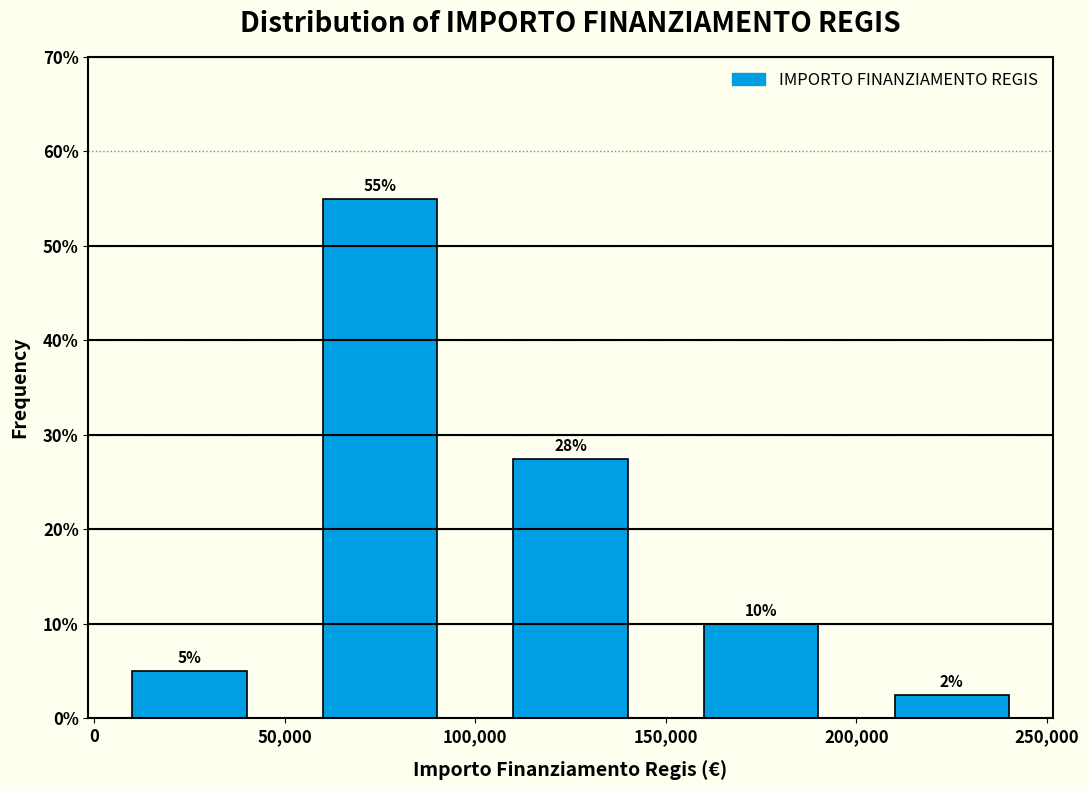

Which range on the x-axis has the tallest bar?

50,000 to 100,000